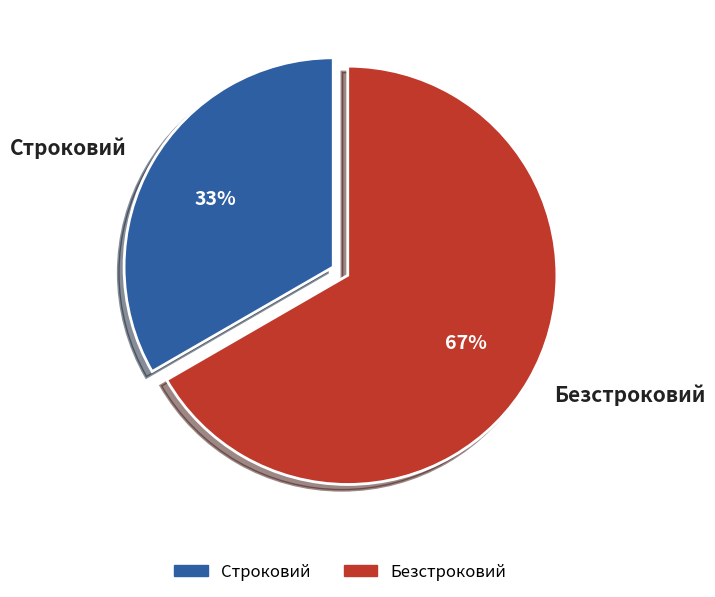

Is it true that Безстроковий is 57% of the pie?

False